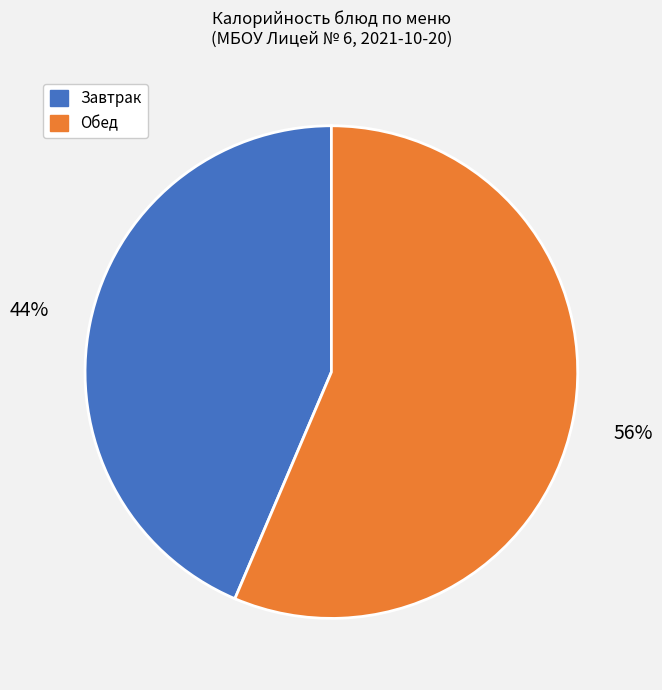

To the nearest percent, what is the average slice percentage?

50%